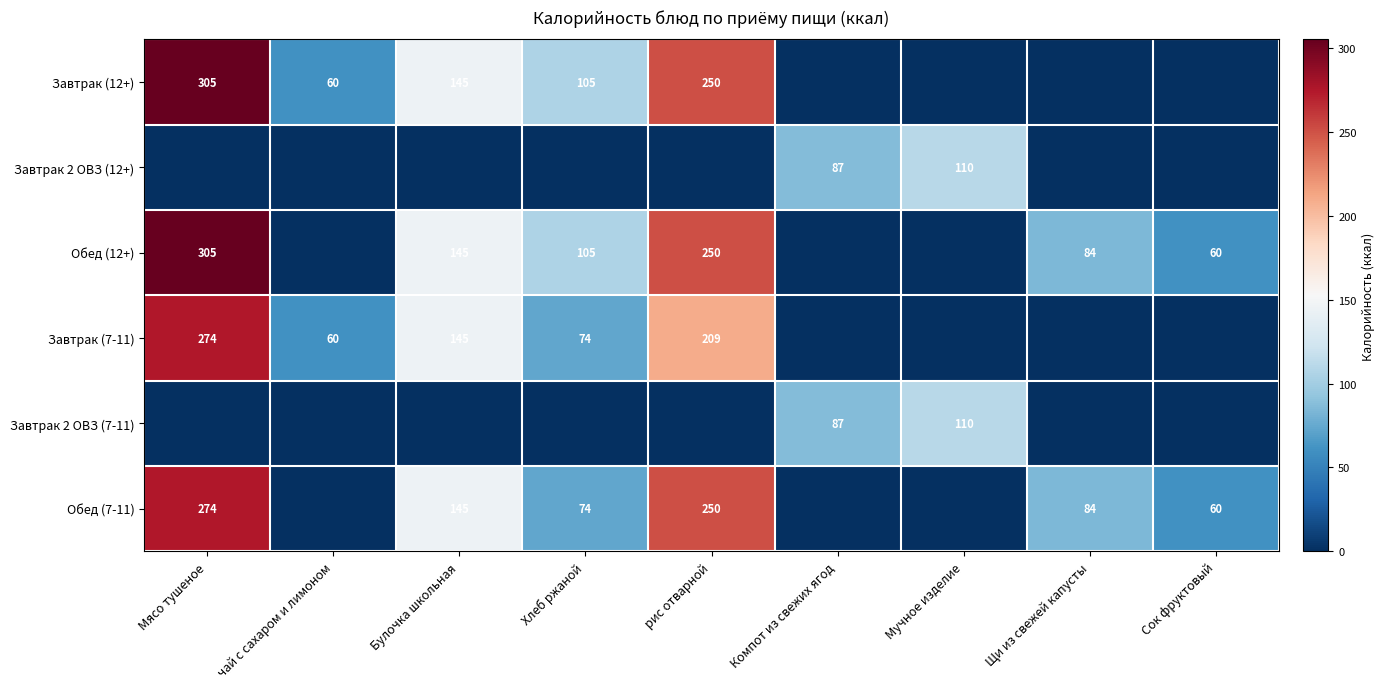

The Завтрак 2 ОВЗ (12+) series shows 87 at Компот из свежих ягод. True or false?

True